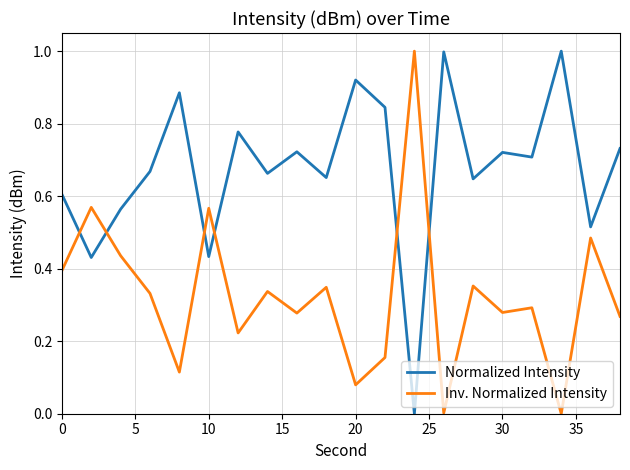

How many lines are shown in the chart?

2